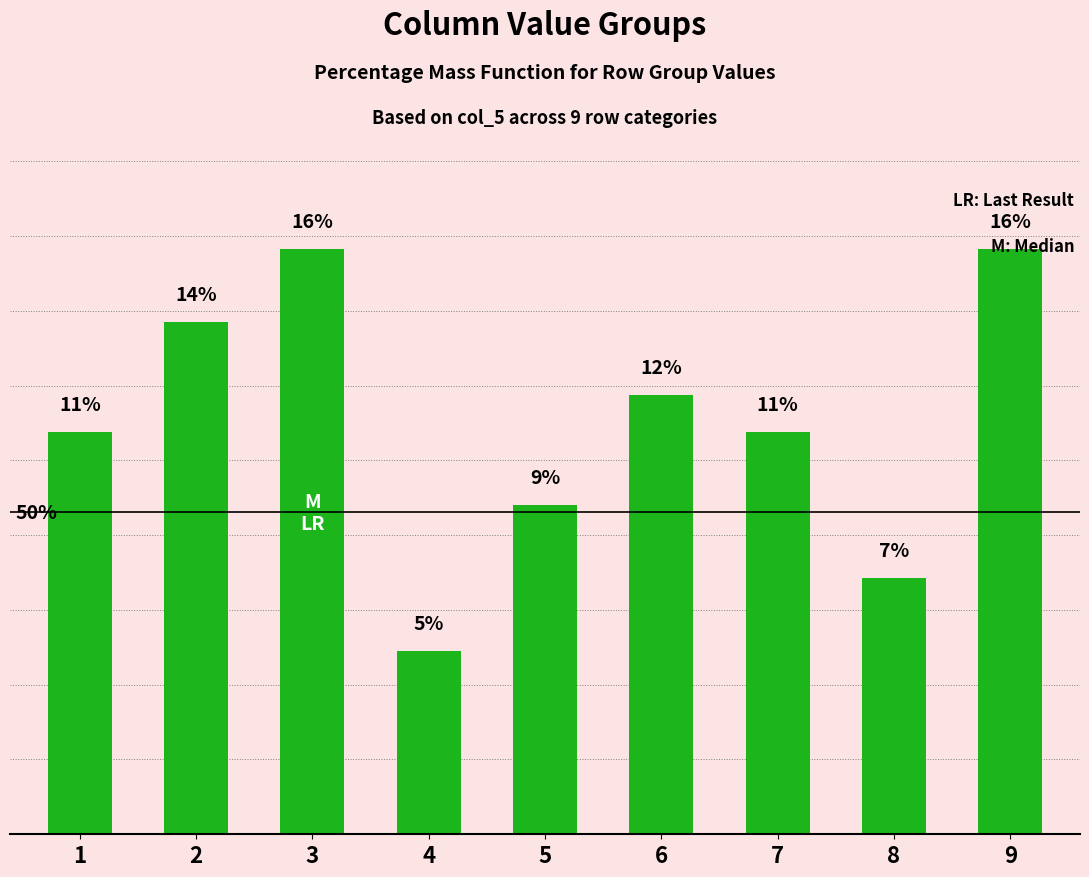

Are the bars horizontal?

No